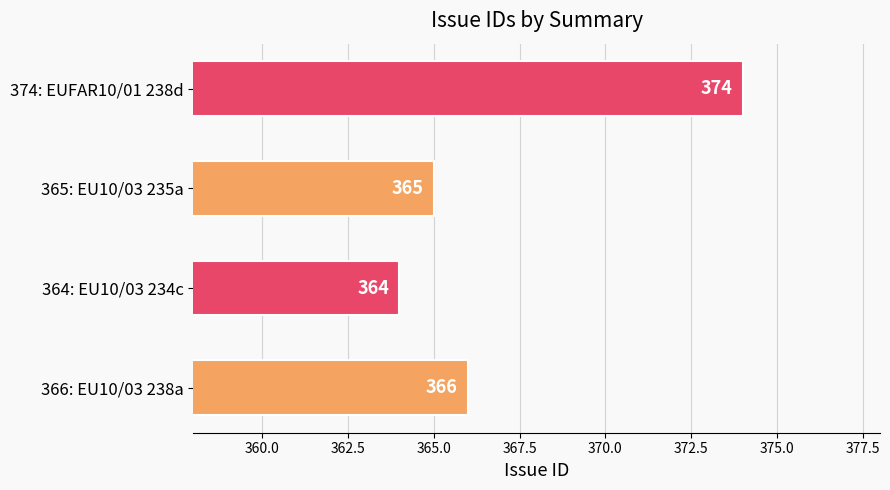

Reading bottom to top, list all the values displayed in this chart.

366: EU10/03 238a=366	364: EU10/03 234c=364	365: EU10/03 235a=365	374: EUFAR10/01 238d=374